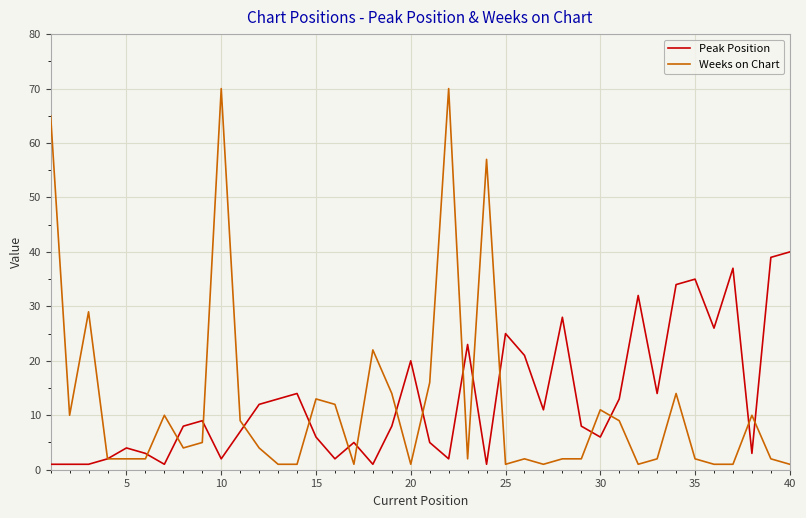

Which series has the largest range (max minus min)?

Weeks on Chart